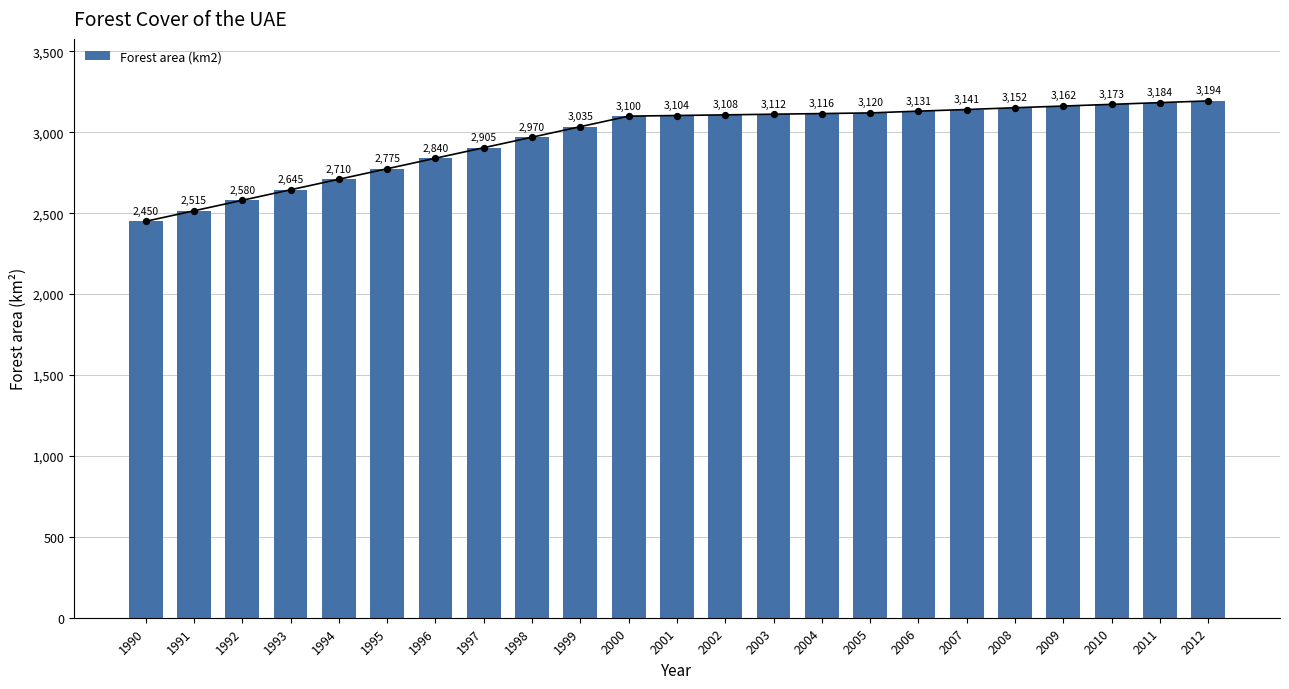

What is the ratio of the value at 2000 to the value at 2003?

1.0